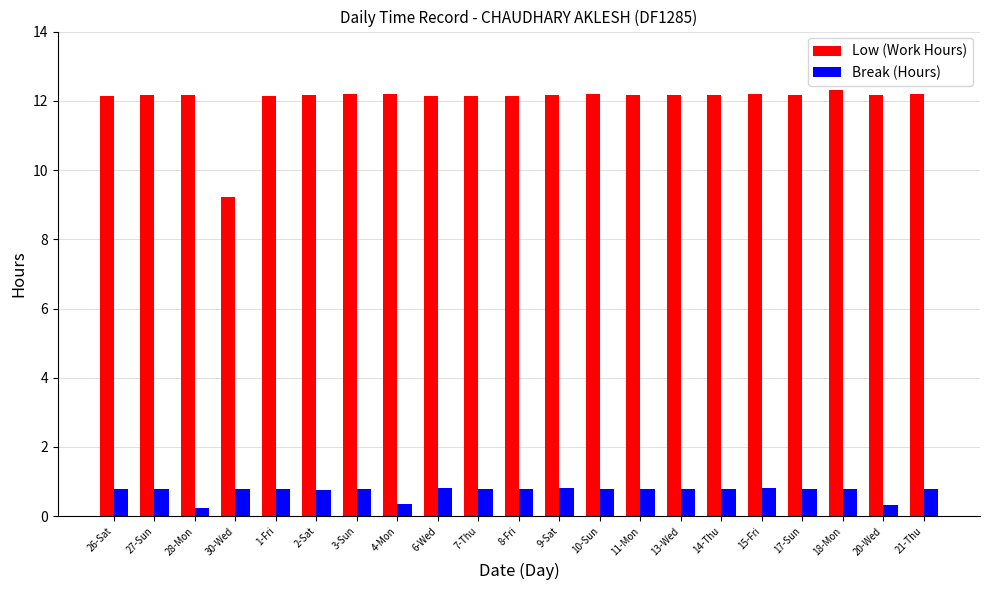

Which series has the largest range (max minus min)?

Low (Work Hours)